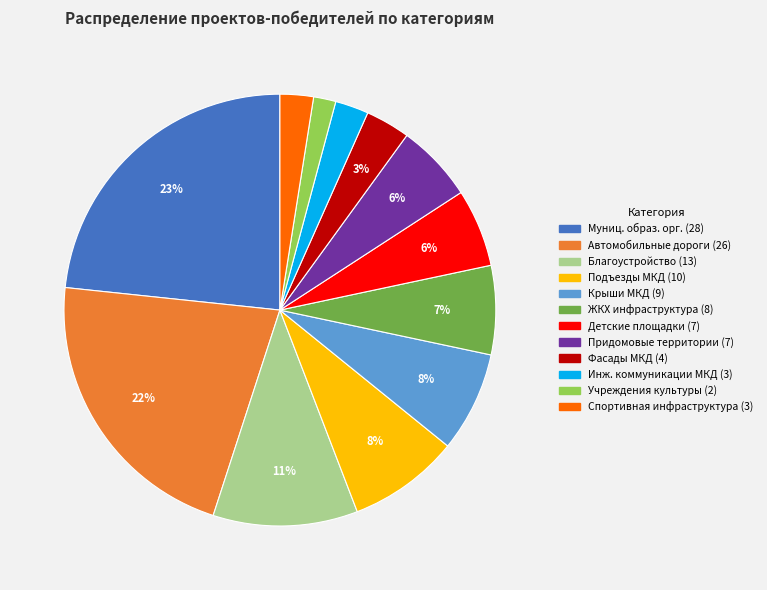

Is there a majority slice in this chart?

No